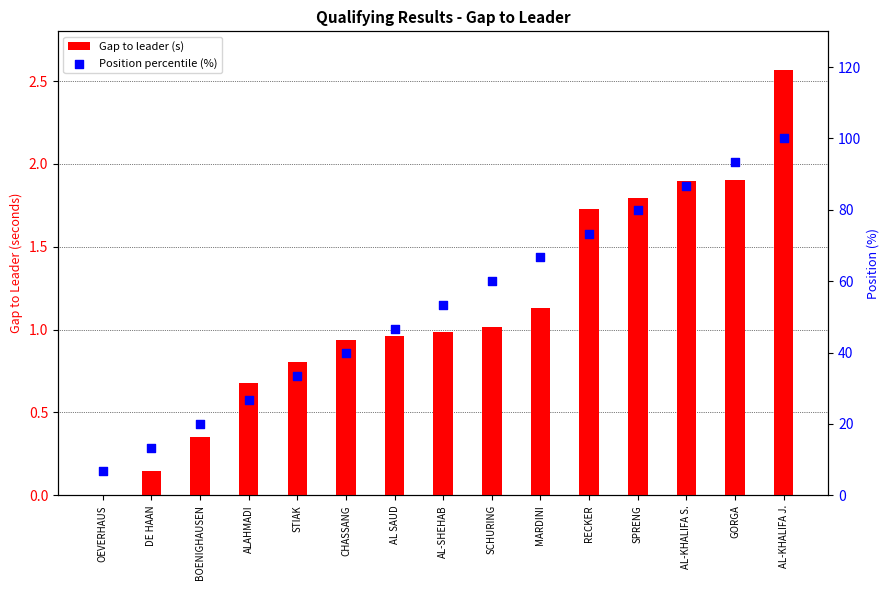

What is the total value across all series at CHASSANG?

40.9